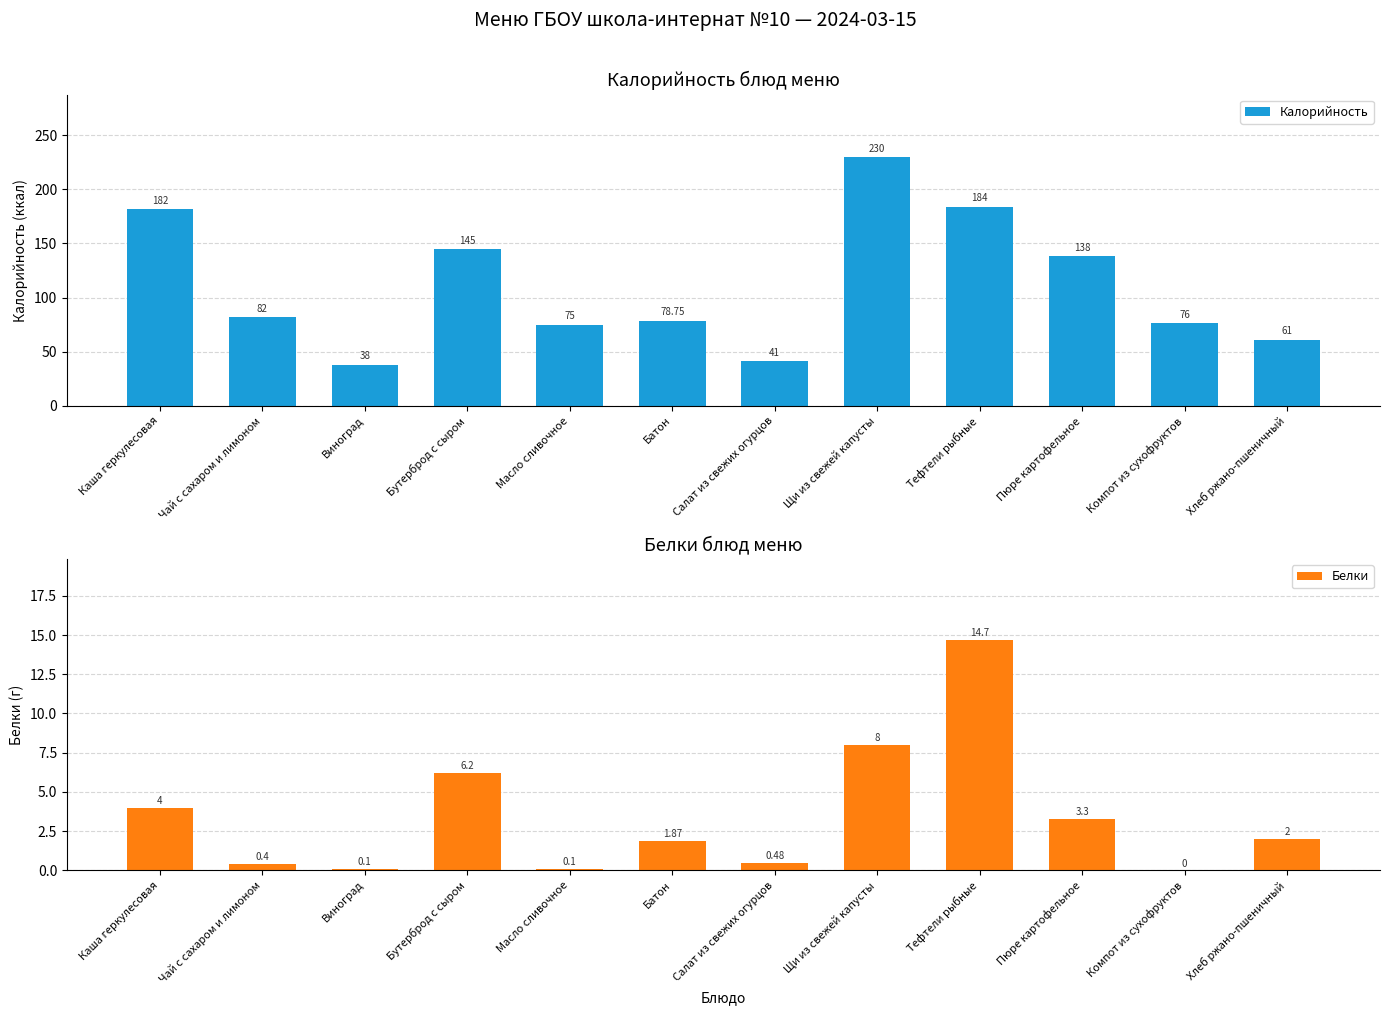

What is the difference between the second highest and minimum values in the Белки series?

8.0